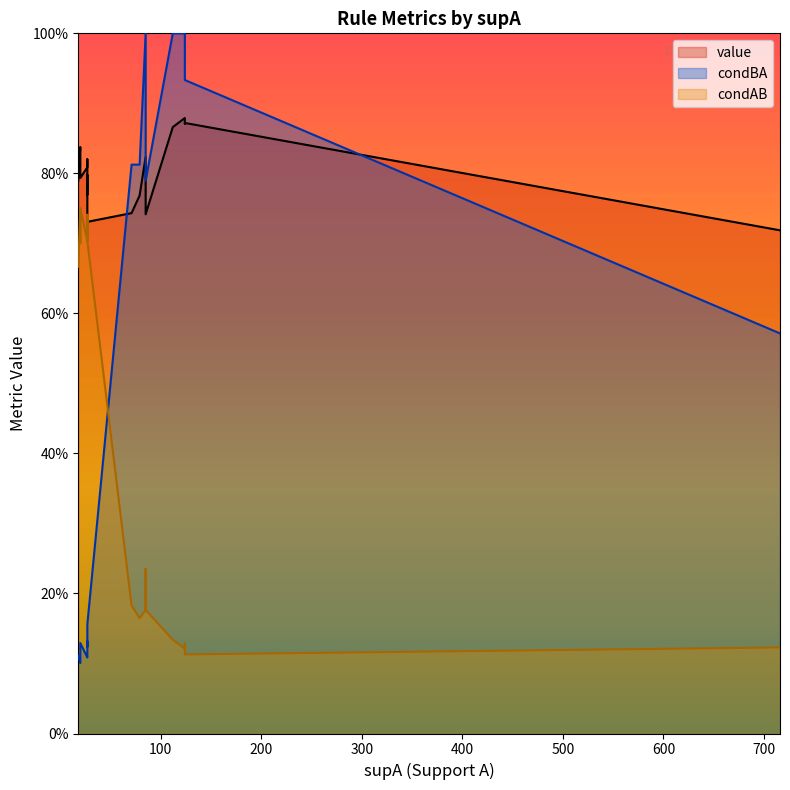

Does the chart have visible grid lines?

No